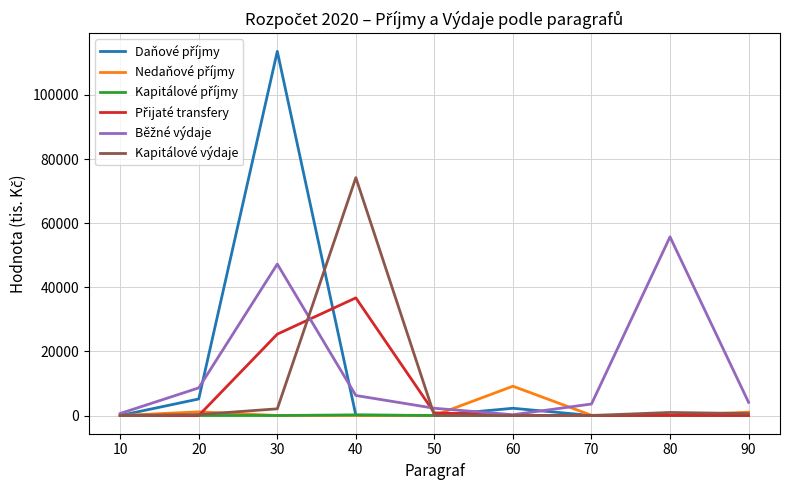

Is this an area chart (filled region under the line)?

No